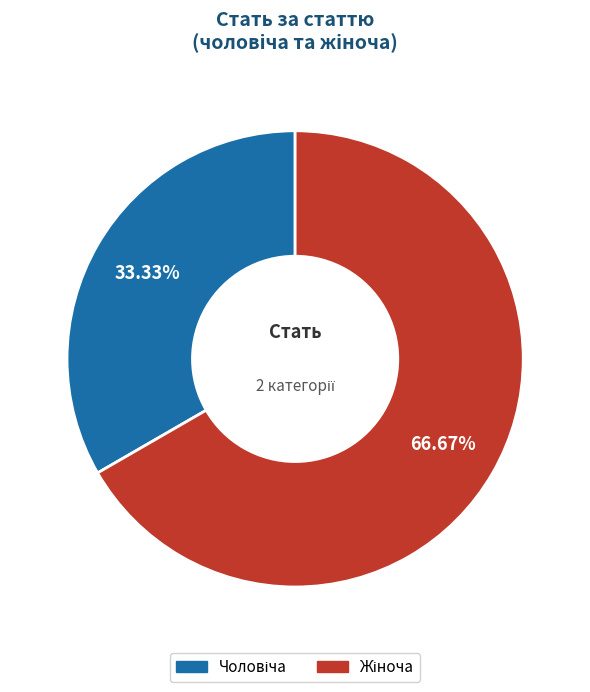

To the nearest percent, what is the difference between the largest and smallest slice percentages?

33%